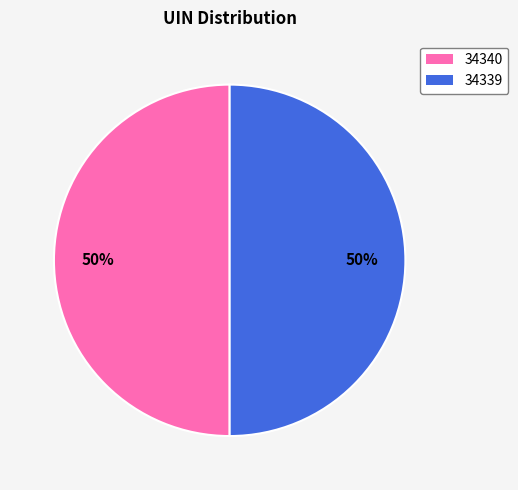

What is the ratio of the value at 34339 to the value at 34340?

1.0